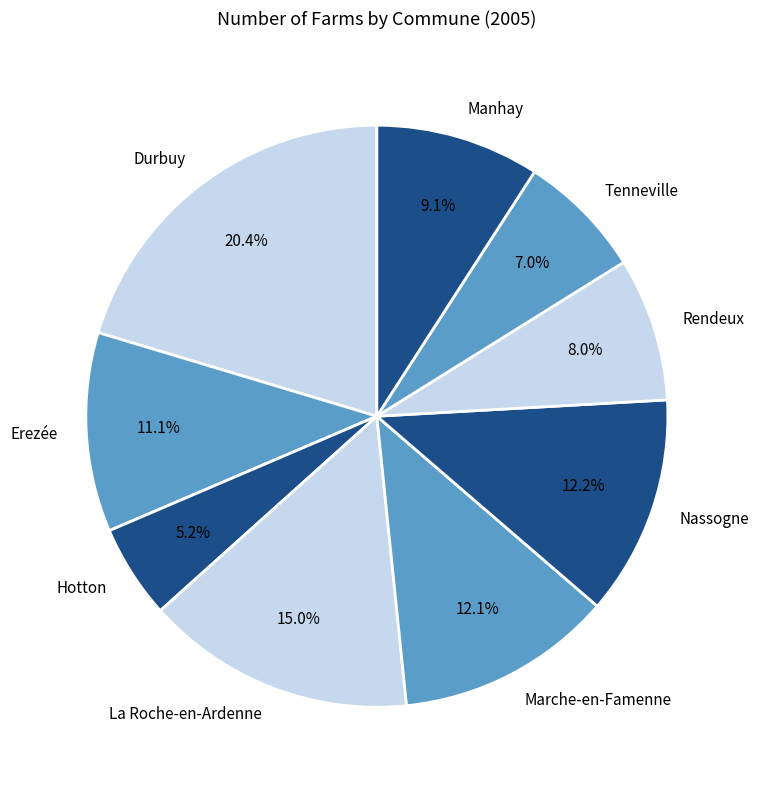

What percentage is the Hotton slice, to the nearest percent?

5%